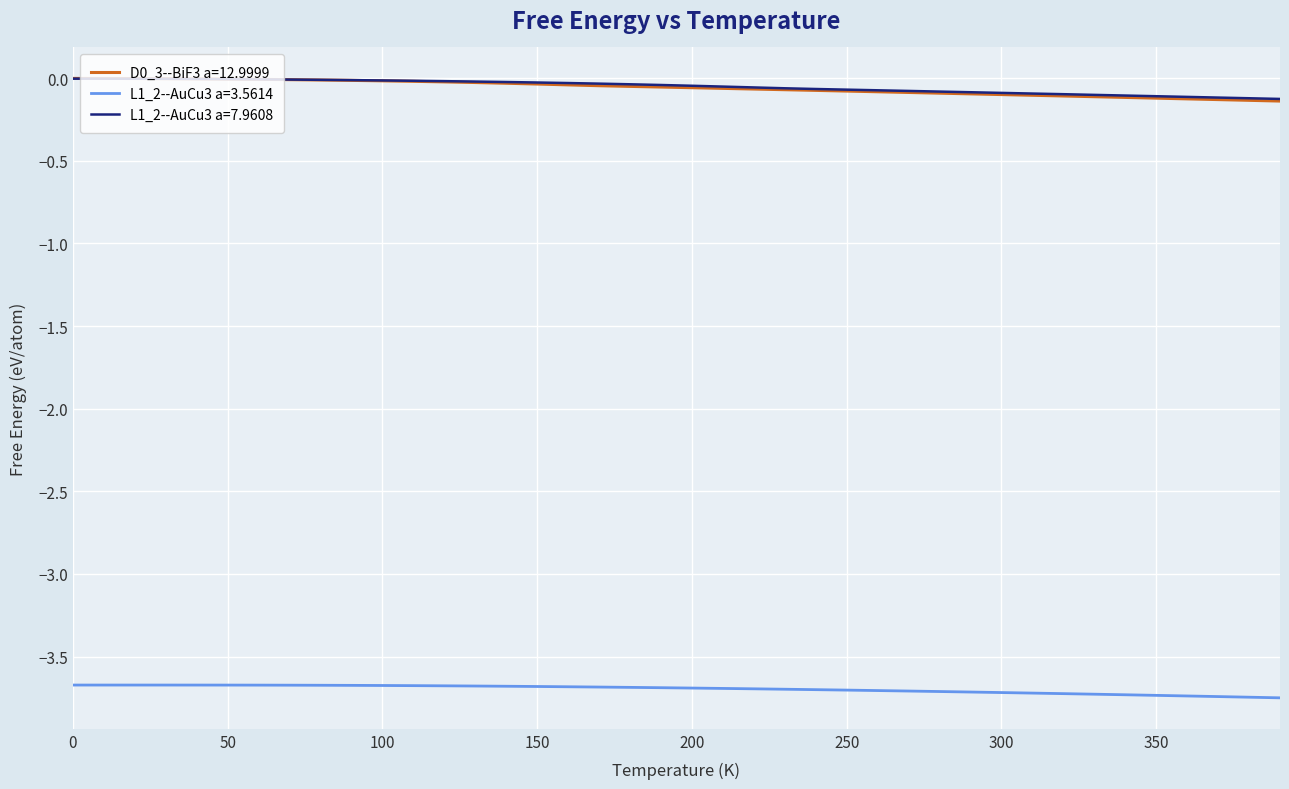

What is the sum of all L1_2--AuCu3 a=7.9608 values?

-2.1